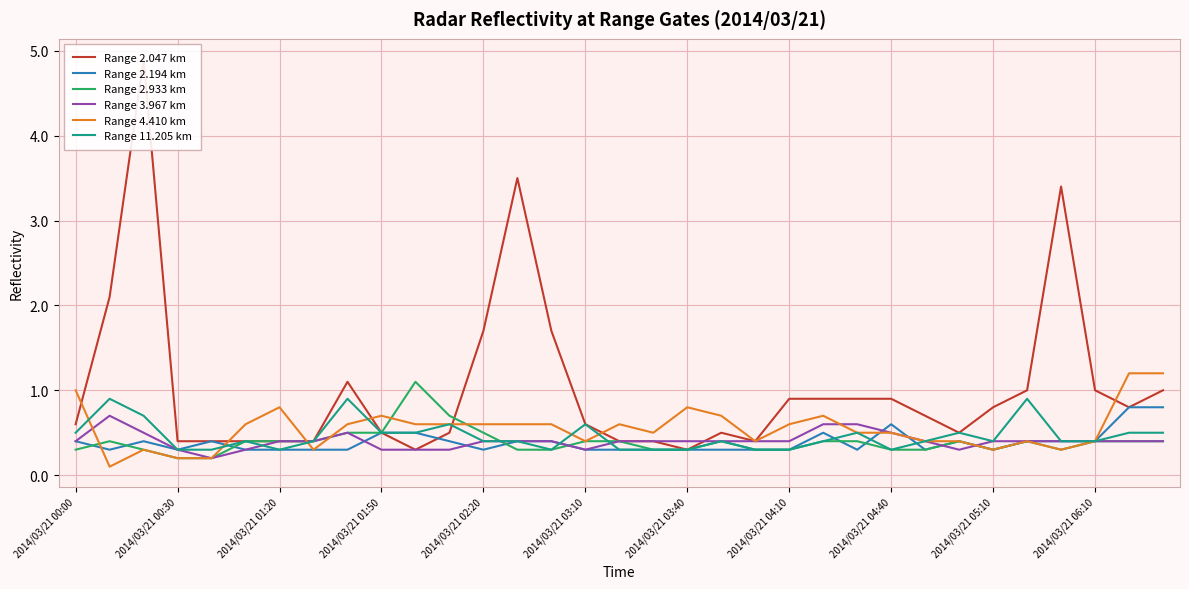

The value of Range 2.933 km at 2014/03/21 01:50 is 0.7. True or false?

False